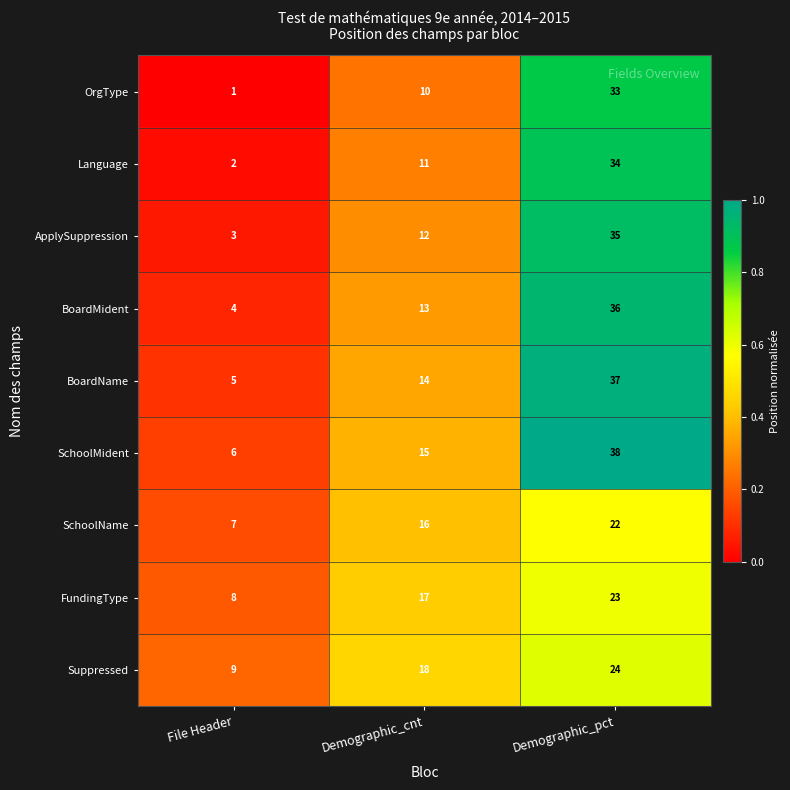

Reading right to left, transcribe all the data shown in this chart.

OrgType: Demographic_pct=33	Demographic_cnt=10	File Header=1
Language: Demographic_pct=34	Demographic_cnt=11	File Header=2
ApplySuppression: Demographic_pct=35	Demographic_cnt=12	File Header=3
BoardMident: Demographic_pct=36	Demographic_cnt=13	File Header=4
BoardName: Demographic_pct=37	Demographic_cnt=14	File Header=5
SchoolMident: Demographic_pct=38	Demographic_cnt=15	File Header=6
SchoolName: Demographic_pct=22	Demographic_cnt=16	File Header=7
FundingType: Demographic_pct=23	Demographic_cnt=17	File Header=8
Suppressed: Demographic_pct=24	Demographic_cnt=18	File Header=9